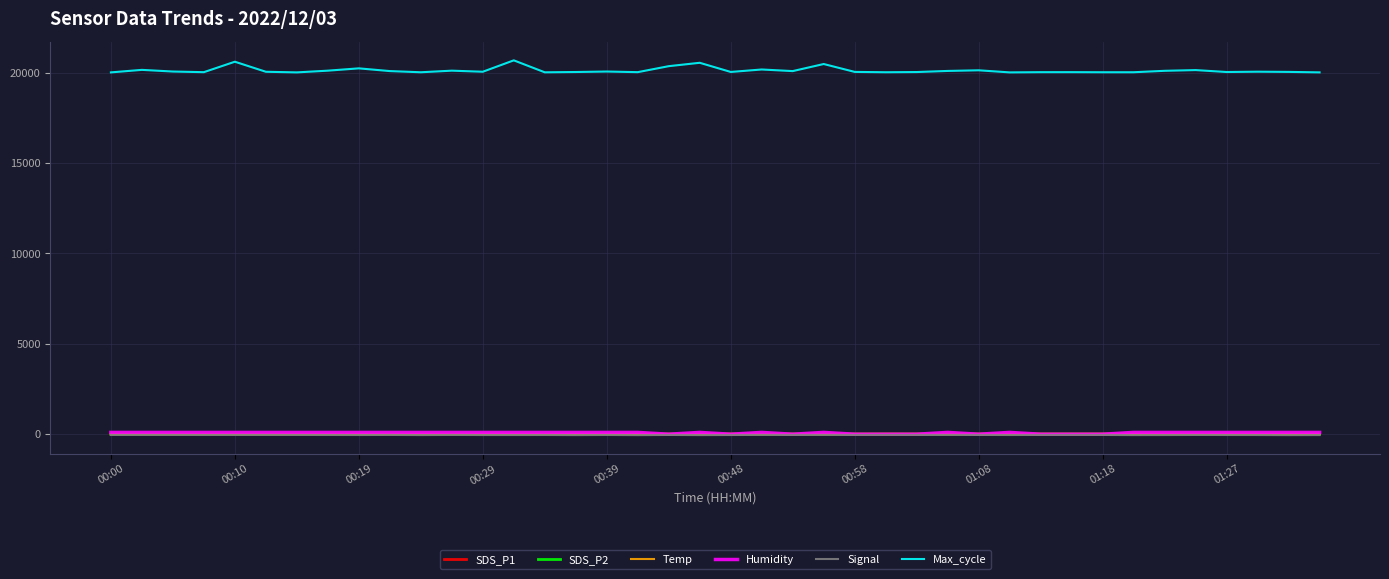

Which series has the largest total across all categories?

Max_cycle